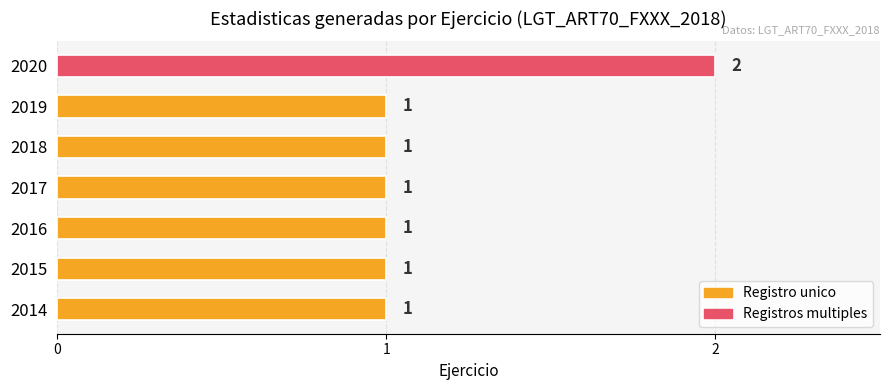

At which category does the chart reach its peak across all series?

2020